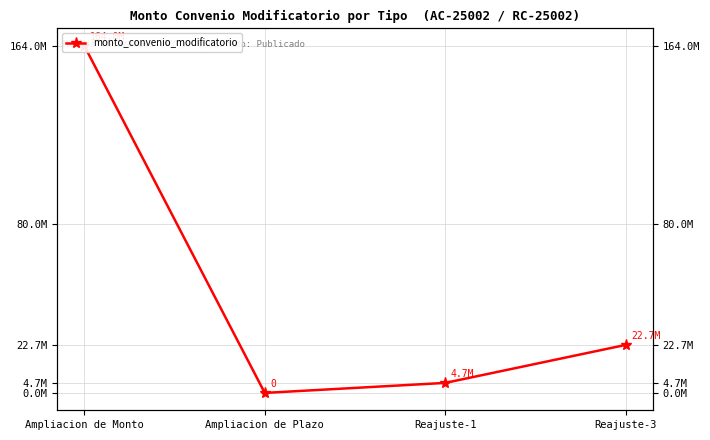

What is the change in value from Reajuste-1 to Reajuste-3?

+17951394